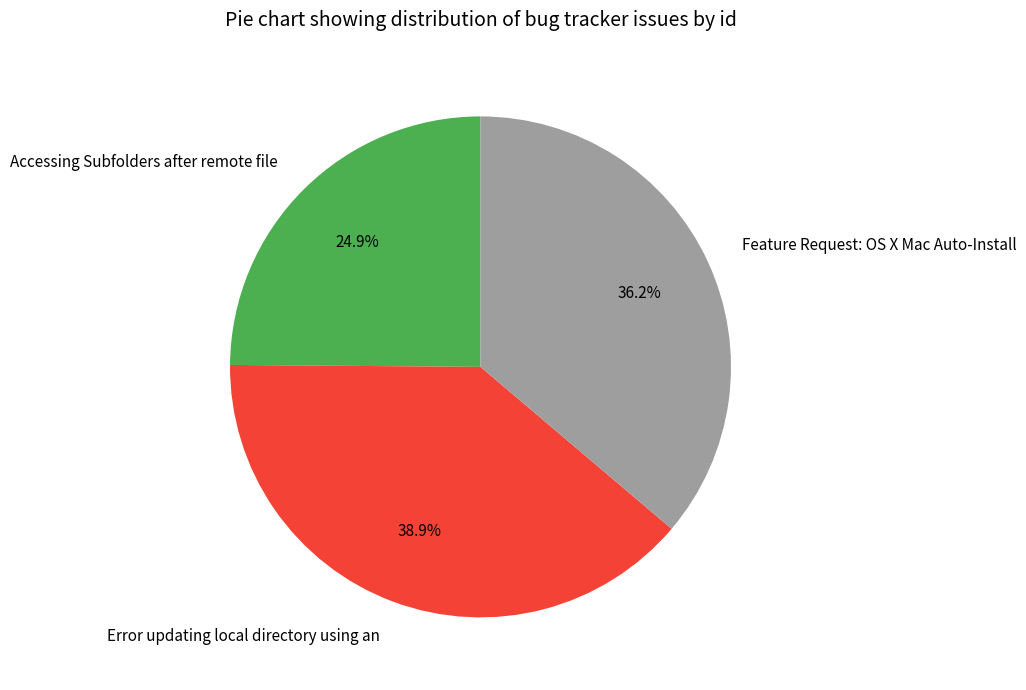

Between Feature Request: OS X Mac Auto-Install and Error updating local directory using an, which is larger?

Error updating local directory using an